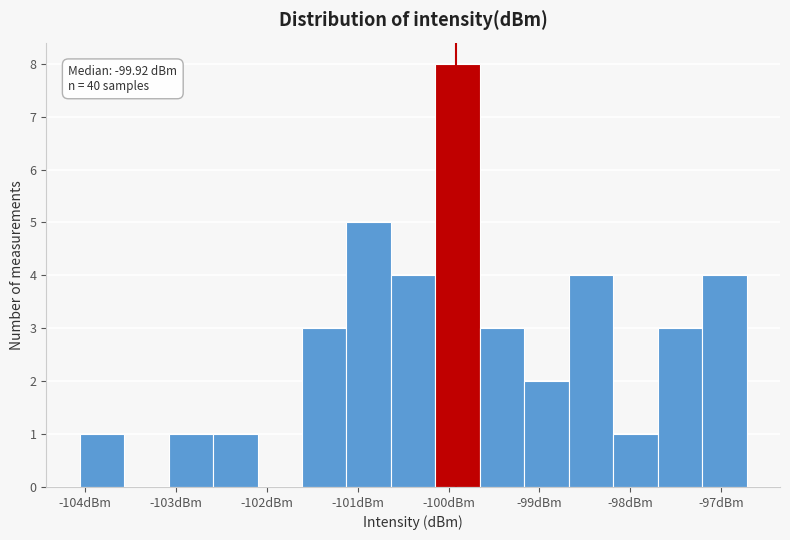

Over which range of the x-axis is the bar tallest?

-100.1 to -99.7